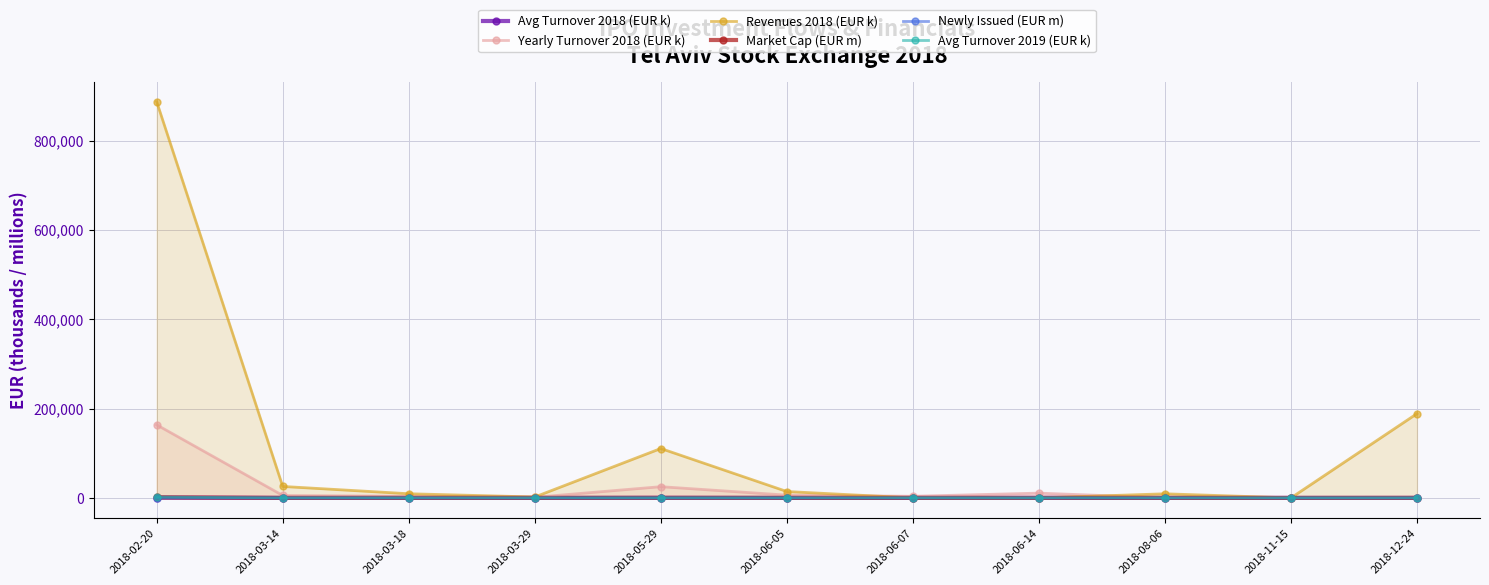

Reading right to left, list all the values displayed in this chart.

Avg Turnover 2018 (EUR k): 2018-12-24=1.5	2018-11-15=2.8	2018-08-06=1.4	2018-06-14=83.8	2018-06-07=26.9	2018-06-05=46.0	2018-05-29=178.4	2018-03-29=7.9	2018-03-18=18.9	2018-03-14=28.9	2018-02-20=794.2
Yearly Turnover 2018 (EUR k): 2018-12-24=3.1	2018-11-15=67.2	2018-08-06=132.0	2018-06-14=10732.7	2018-06-07=3656.1	2018-06-05=6210.6	2018-05-29=25147.9	2018-03-29=1414.0	2018-03-18=3579.8	2018-03-14=5468.0	2018-02-20=163605.1
Revenues 2018 (EUR k): 2018-12-24=188677.6	2018-11-15=0.0	2018-08-06=9230.4	2018-06-14=0.0	2018-06-07=0.0	2018-06-05=14307.0	2018-05-29=110624.5	2018-03-29=2091.3	2018-03-18=9344.0	2018-03-14=25667.1	2018-02-20=887035.5
Market Cap (EUR m): 2018-12-24=111.7	2018-11-15=6.0	2018-08-06=18.3	2018-06-14=117.9	2018-06-07=96.8	2018-06-05=51.4	2018-05-29=166.6	2018-03-29=28.1	2018-03-18=58.0	2018-03-14=38.8	2018-02-20=1106.7
Newly Issued (EUR m): 2018-12-24=0.0	2018-11-15=5.4	2018-08-06=4.7	2018-06-14=54.3	2018-06-07=95.5	2018-06-05=31.3	2018-05-29=0.0	2018-03-29=7.2	2018-03-18=14.1	2018-03-14=6.0	2018-02-20=117.5
Avg Turnover 2019 (EUR k): 2018-12-24=35.3	2018-11-15=18.2	2018-08-06=15.6	2018-06-14=39.3	2018-06-07=41.7	2018-06-05=37.3	2018-05-29=93.6	2018-03-29=14.6	2018-03-18=59.9	2018-03-14=14.6	2018-02-20=1840.3